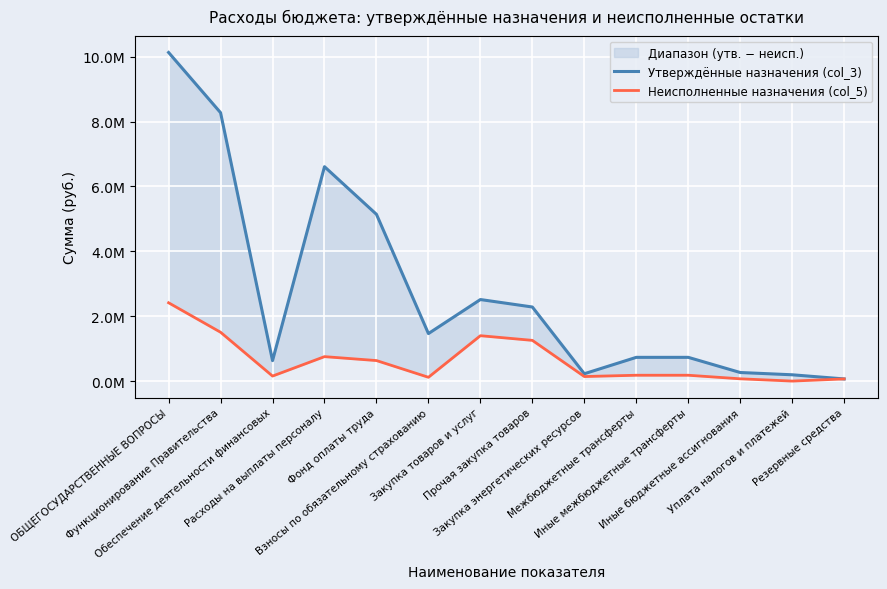

What is the label of the 9th point from the right?

Взносы по обязательному страхованию